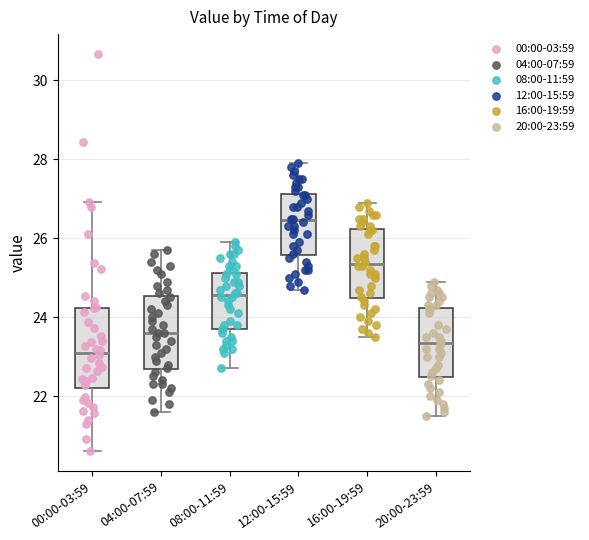

Where is the upper edge of the box for 20:00-23:59 on the y-axis? The values are not printed on the chart, so give them approximately, as read against the axis.

24.2